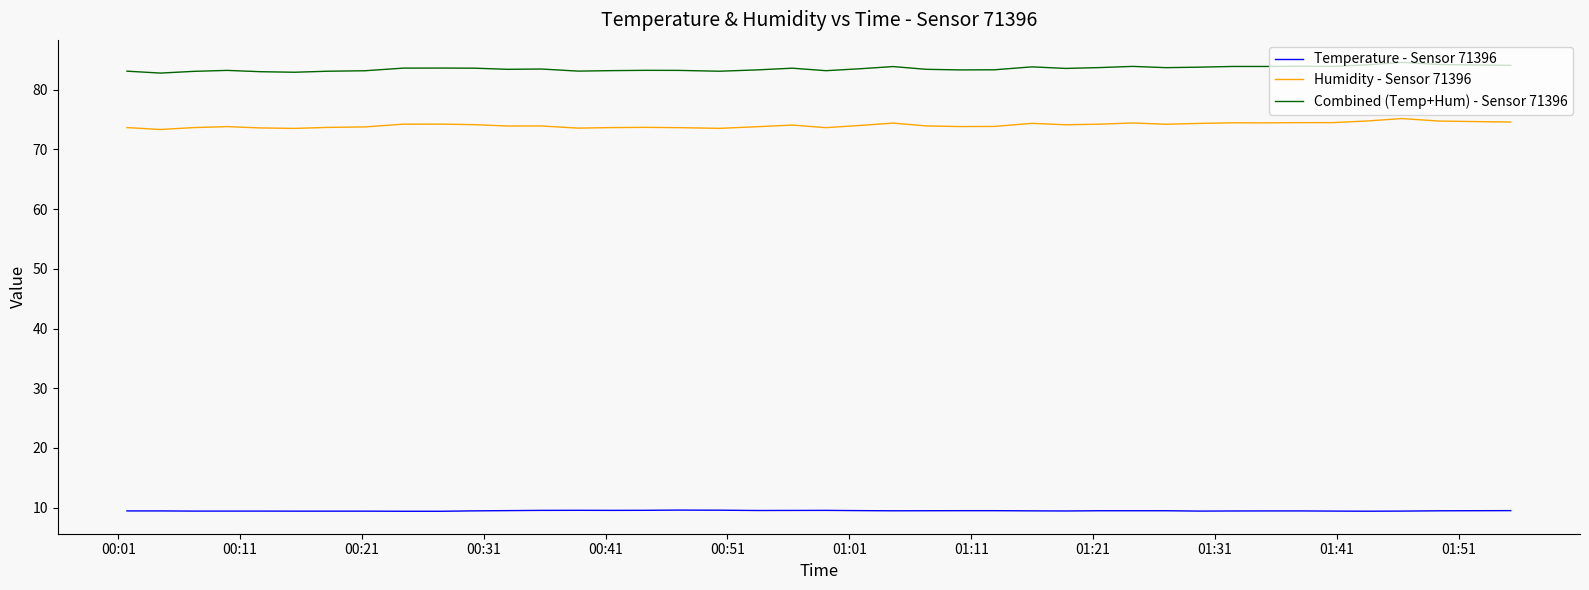

What is the difference between the maximum and minimum values in the Combined (Temp+Hum) - Sensor 71396 series?

1.8